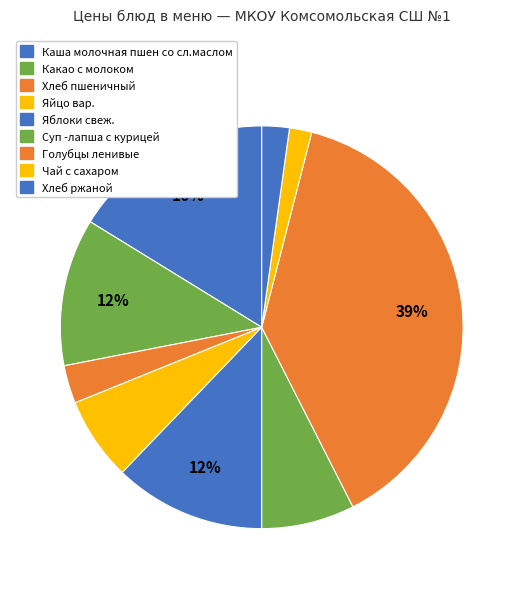

Is it true that Хлеб пшеничный is 1% of the pie?

False